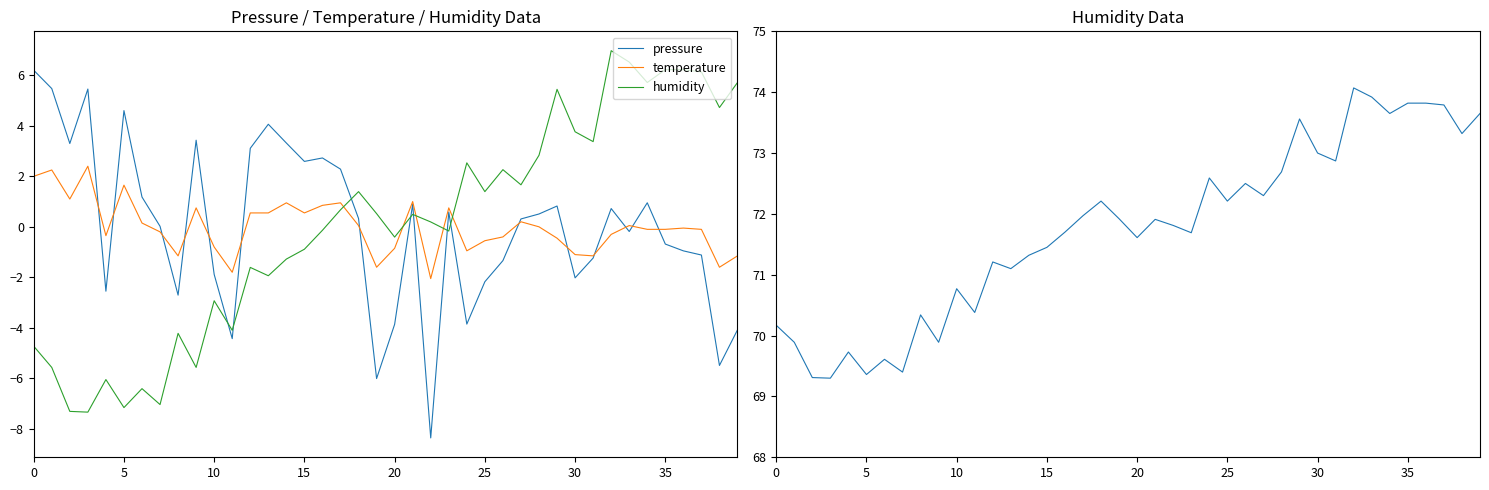

Which series has the widest spread of values?

pressure